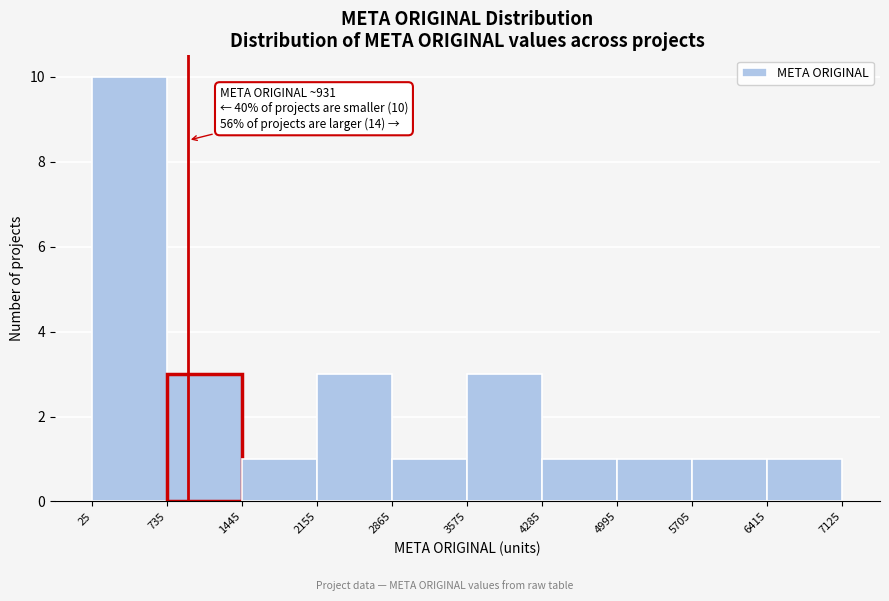

Which range on the x-axis has the tallest bar?

25 to 735